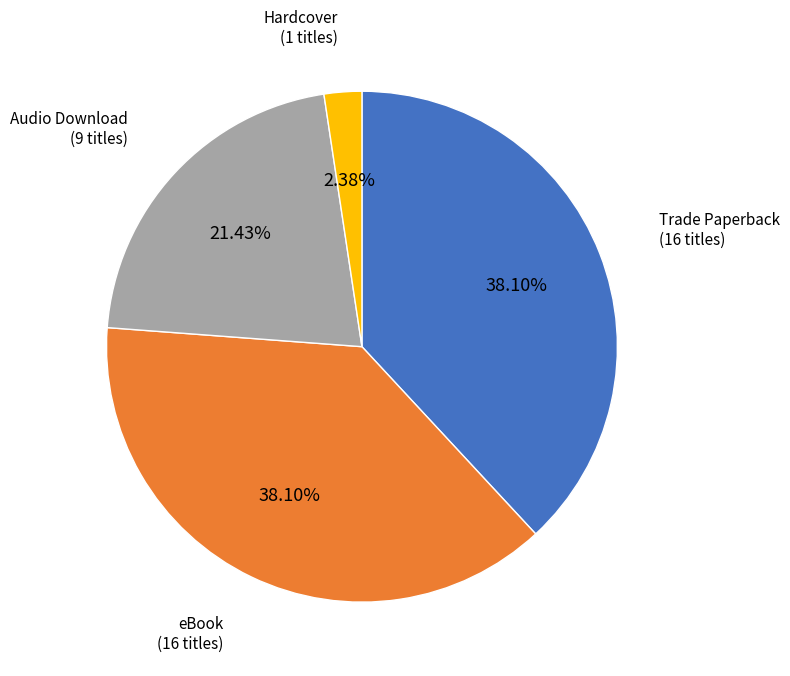

Does Audio Download represent more than half of the total?

No